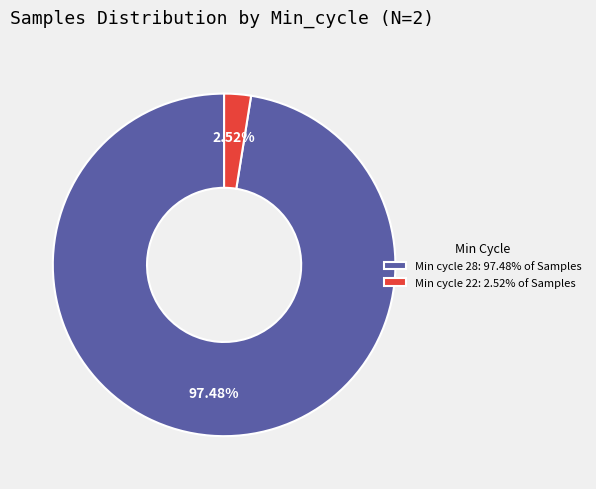

Count the number of slices in the pie.

2